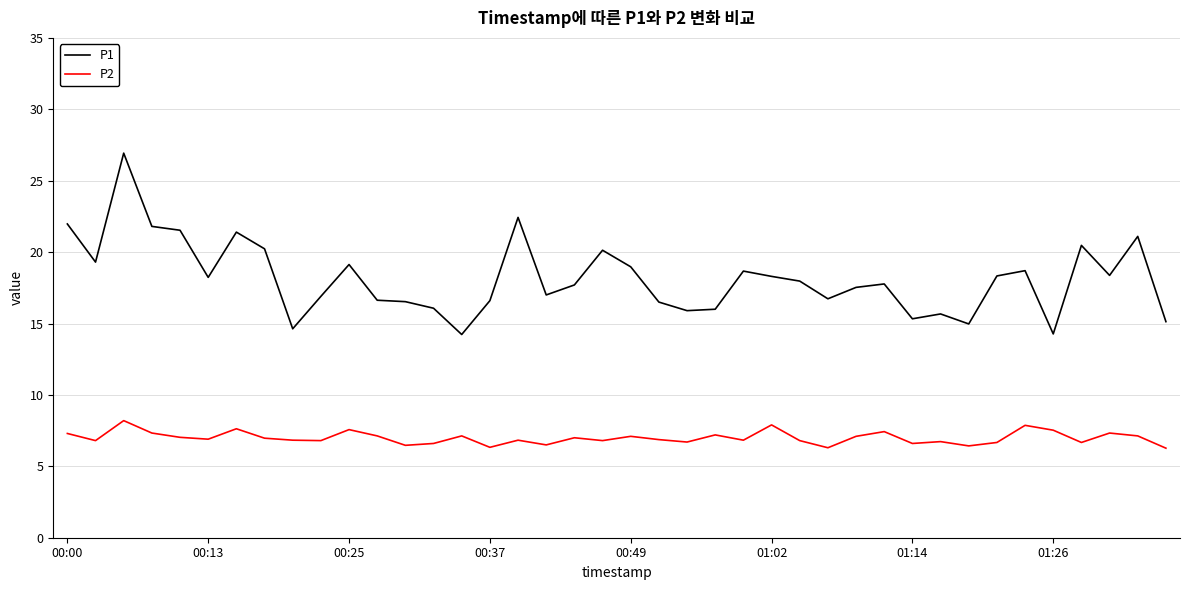

How many series are shown in this chart?

2